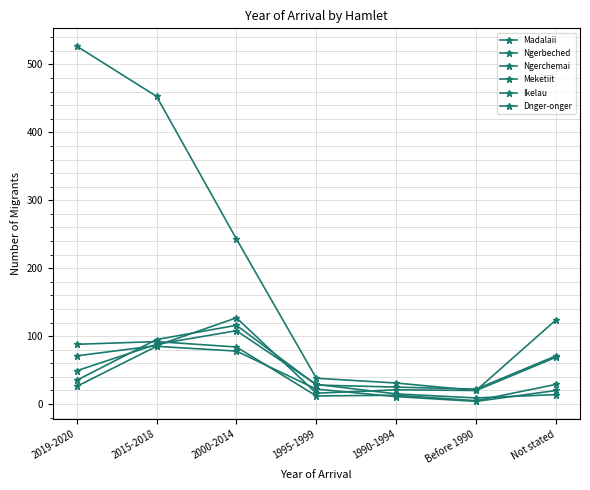

Does the chart display data point markers on the line(s)?

Yes